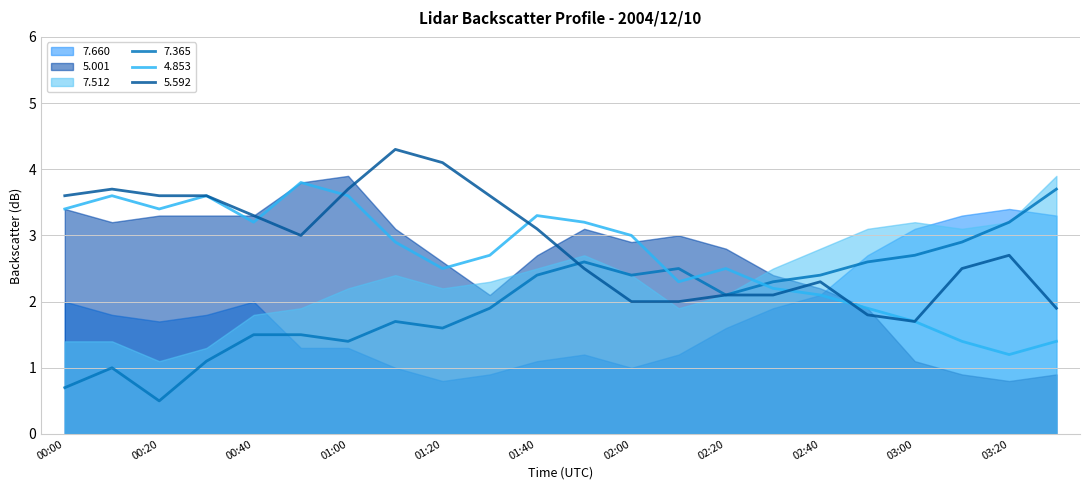

Between 03:20 and 01:40, which is larger?

03:20